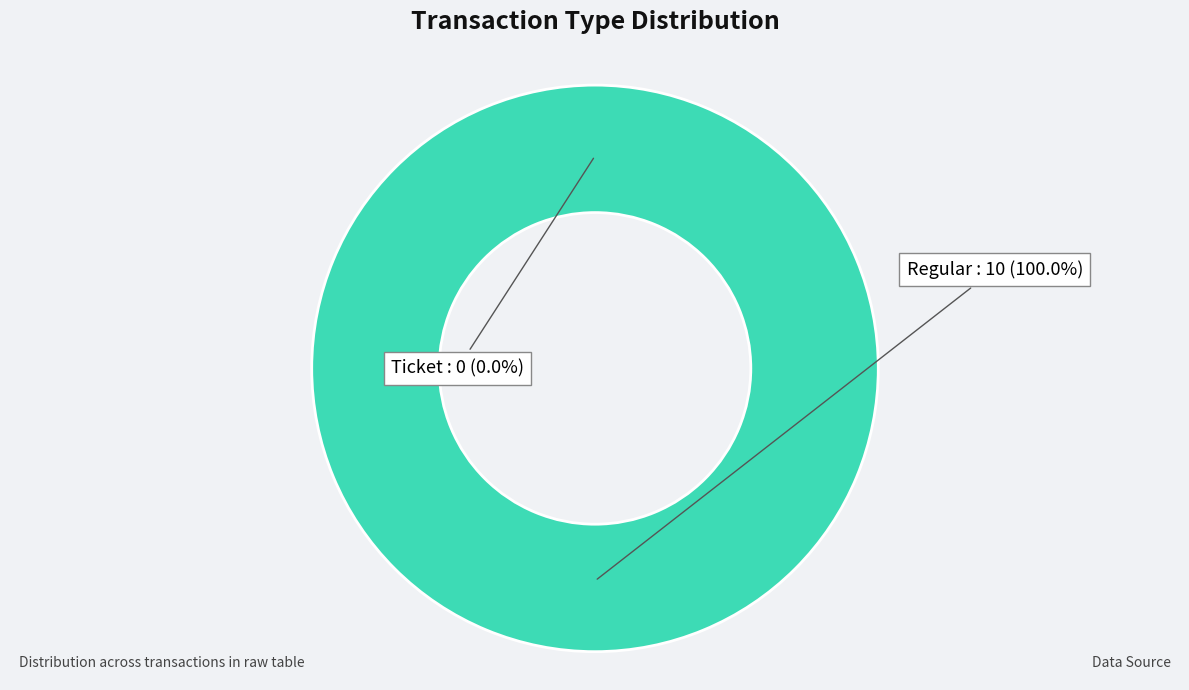

To the nearest percent, what portion does Regular represent?

100%